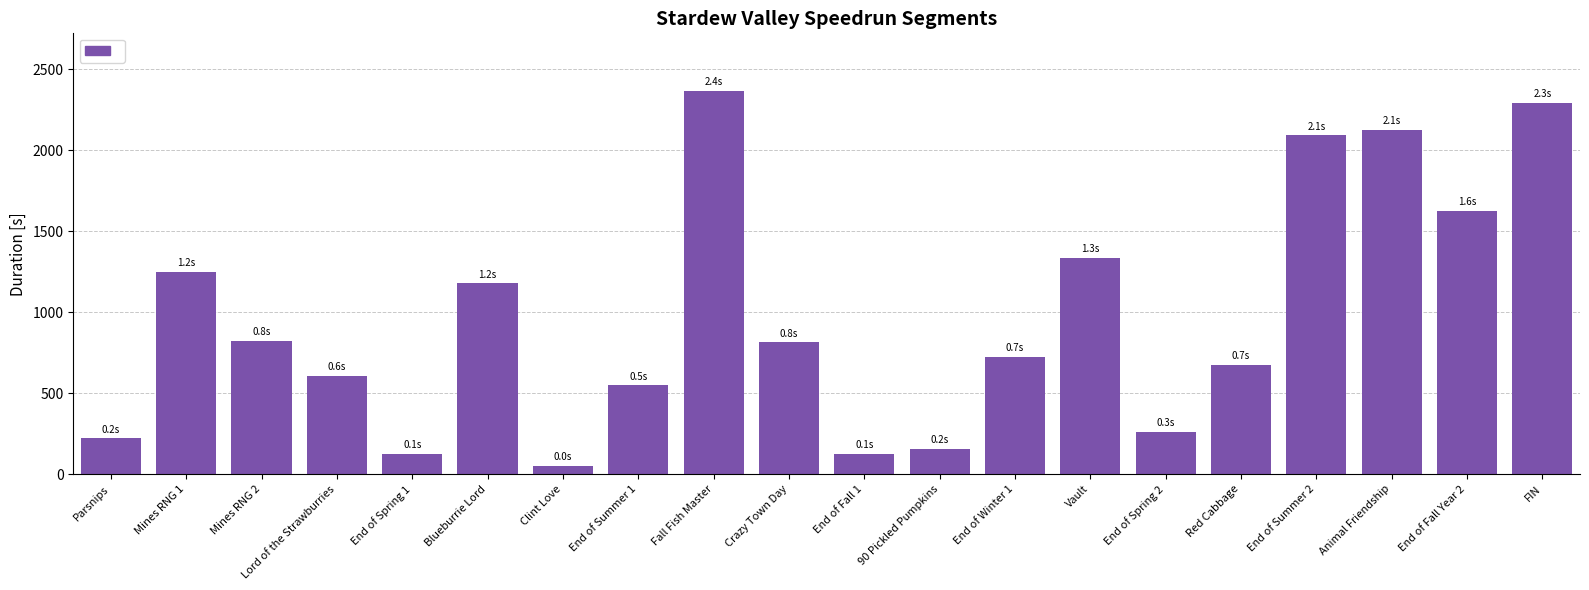

What position from the right is End of Fall 1?

10